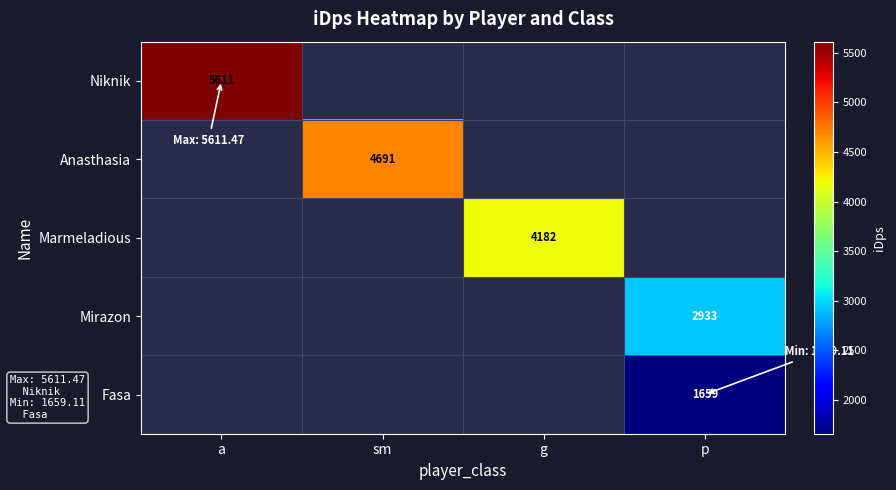

What is the smallest value displayed?

1659.1